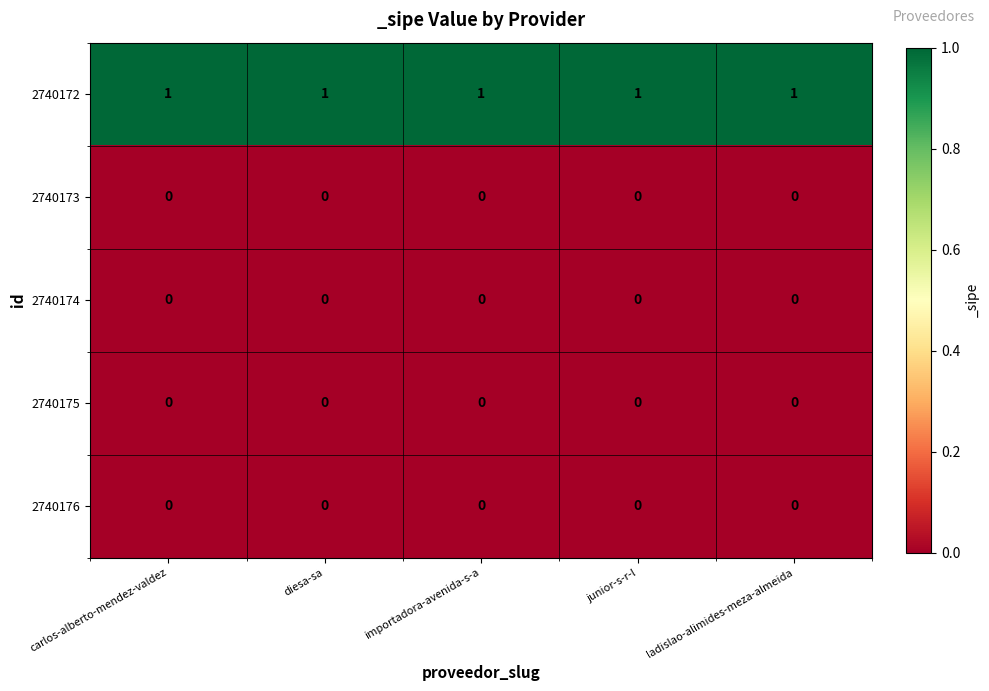

Which series has the largest total across all categories?

2740172